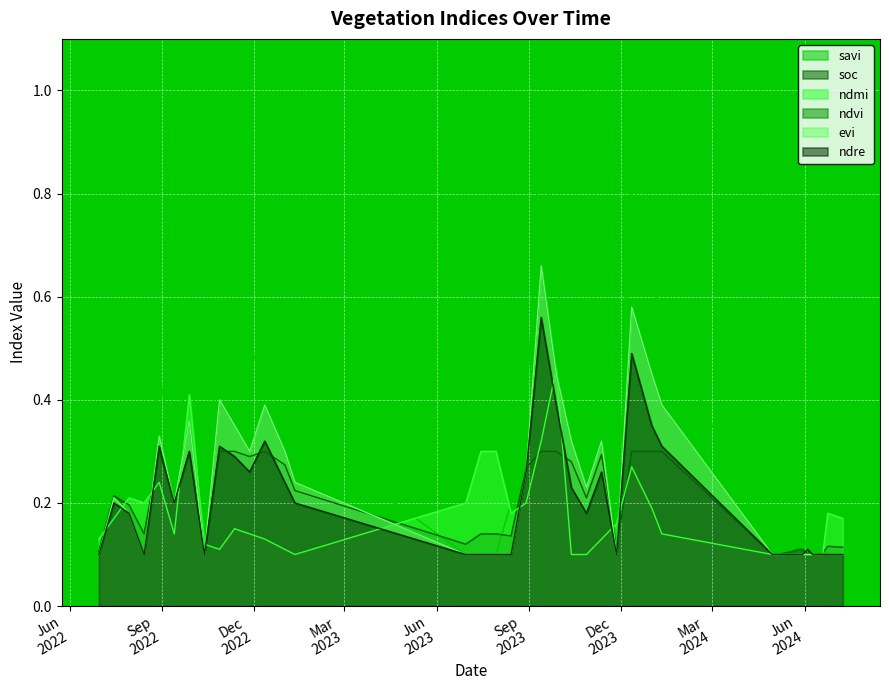

In evi, how many points are lower than both neighbors (excluding endpoints)?

6